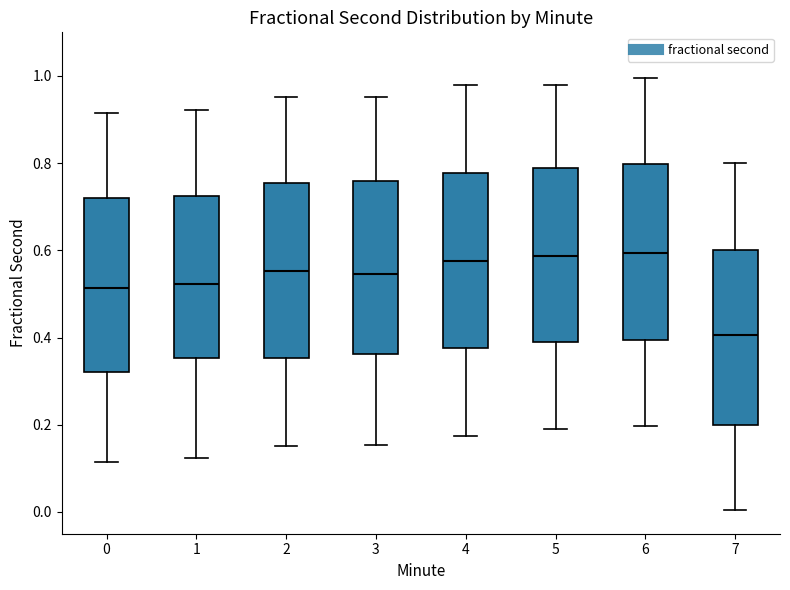

Where does the upper whisker of the box at x = 4 end on the y-axis? The values are not printed on the chart, so give them approximately, as read against the axis.

0.98